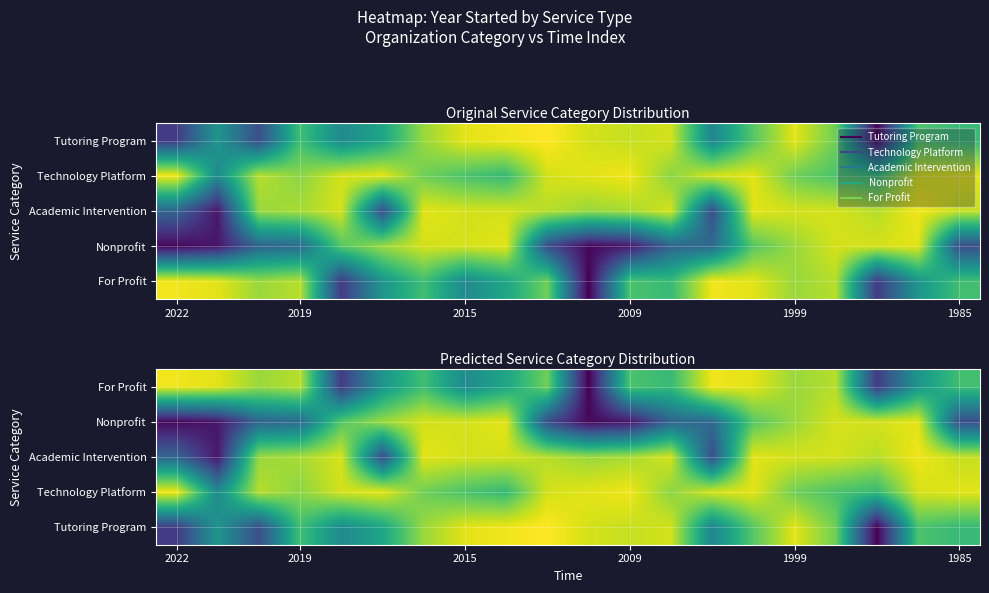

The value of Nonprofit at 2019 is 0.3. True or false?

True